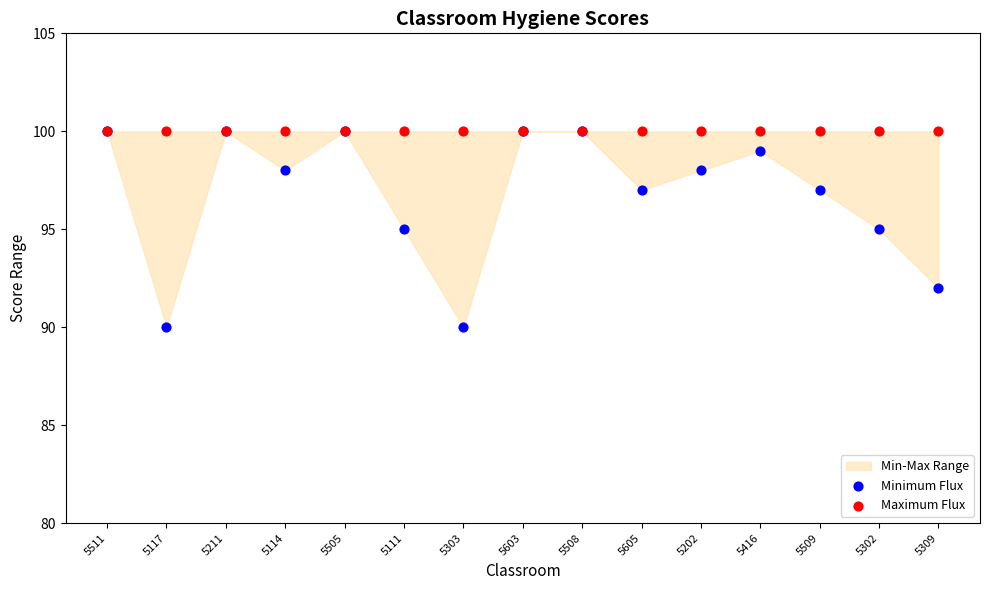

Which series reaches the minimum Y coordinate?

Minimum Flux